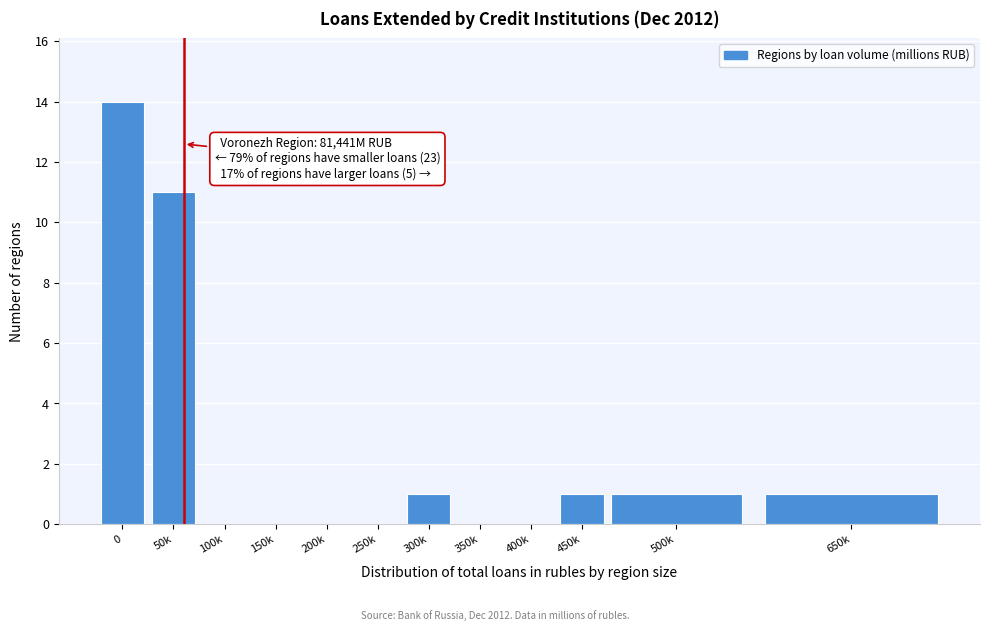

Reading right to left, what are all the values shown in this chart?

650k=1	500k=1	450k=1	400k=0	350k=0	300k=1	250k=0	200k=0	150k=0	100k=0	50k=11	0=14